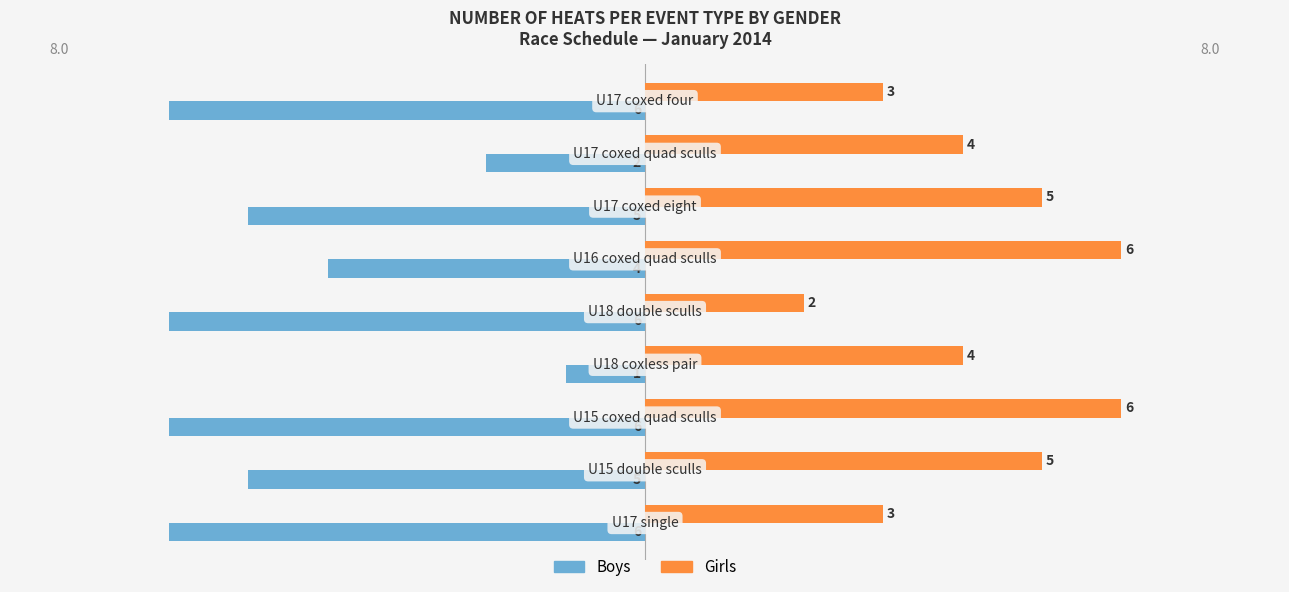

What are all the series names shown in the legend?

Boys, Girls